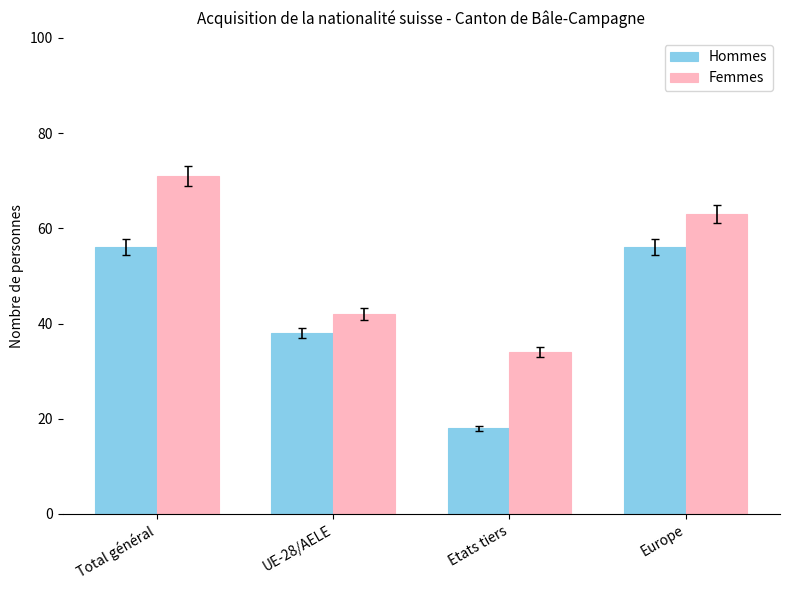

What is the difference between the maximum and minimum values in the Hommes series?

38